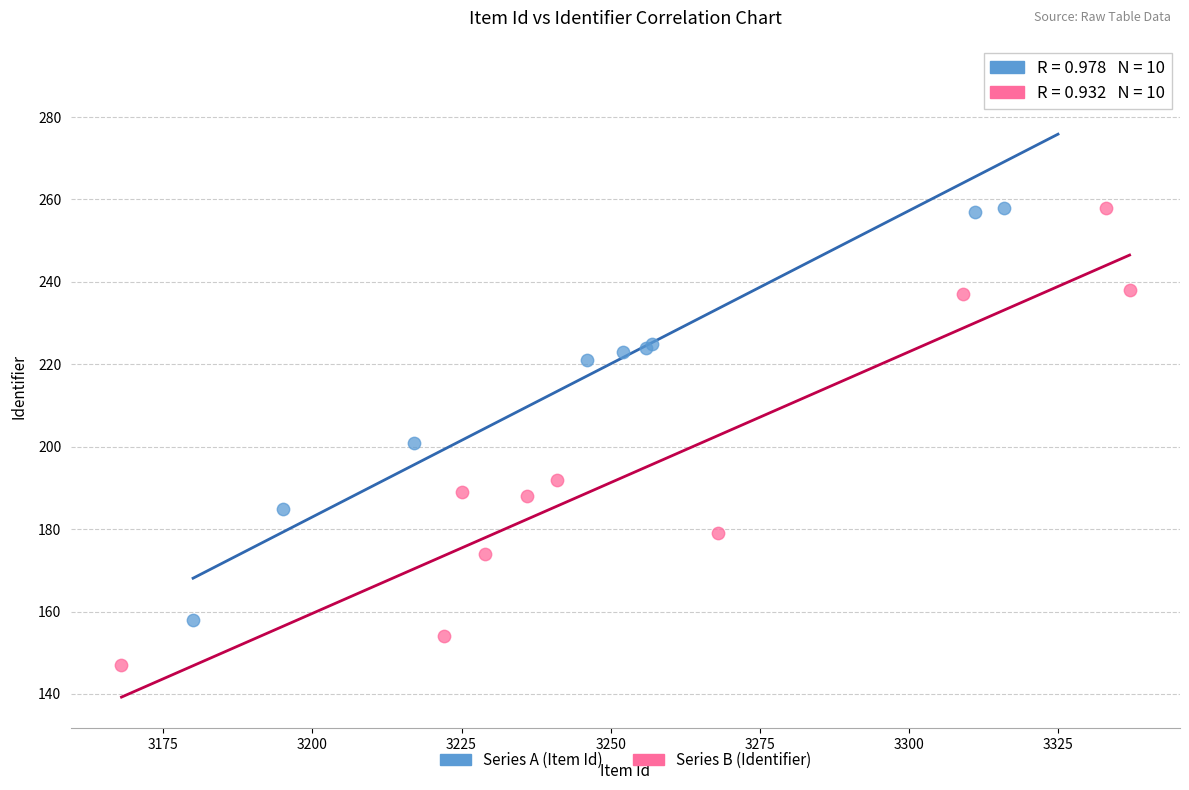

Which series contains the highest Y value?

Series A (Item Id)